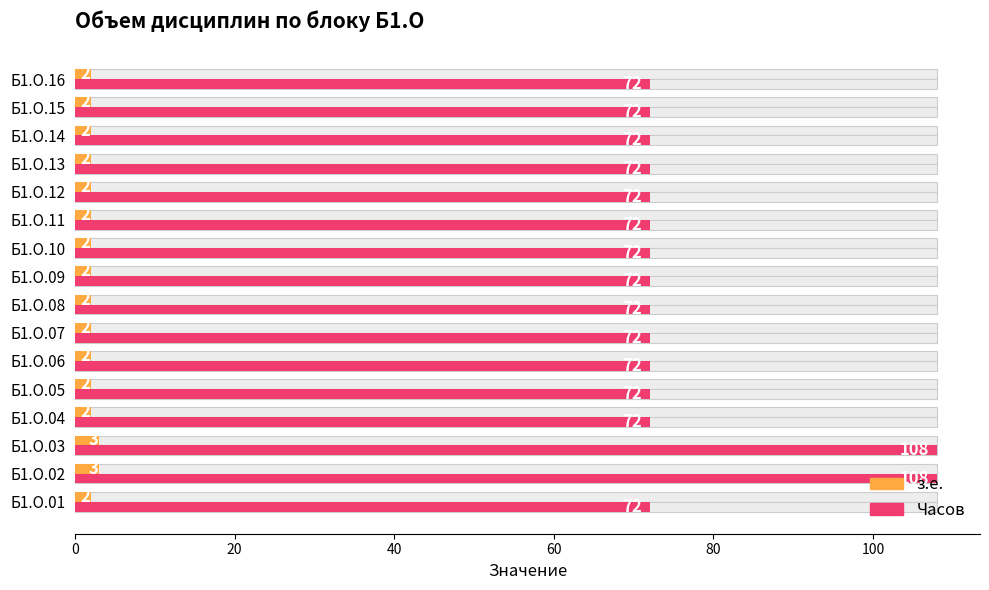

At how many categories does at least one series exceed 68?

16